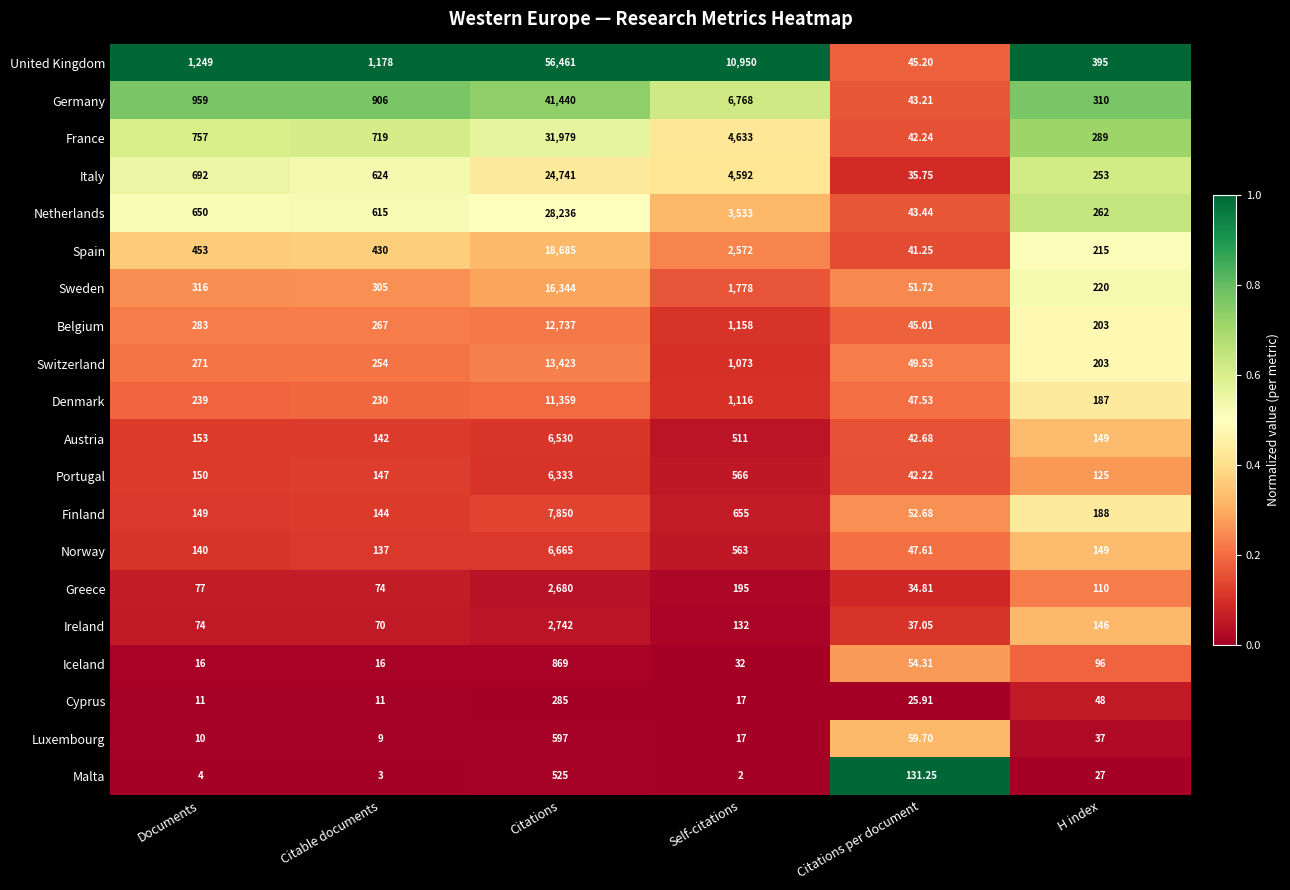

Which category has the highest value across all series?

Citations